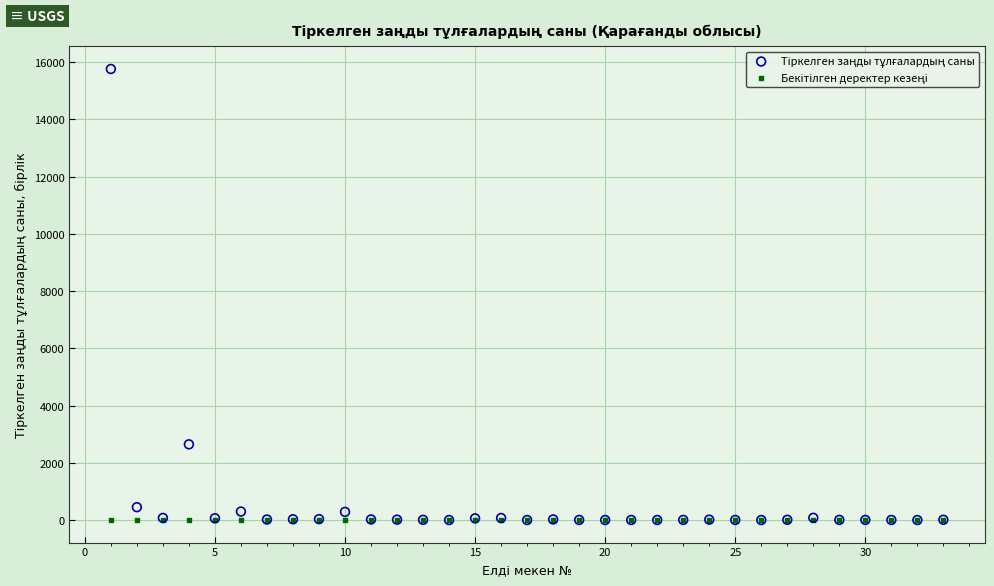

Across all series, what Y value is closest to 7878?

2645